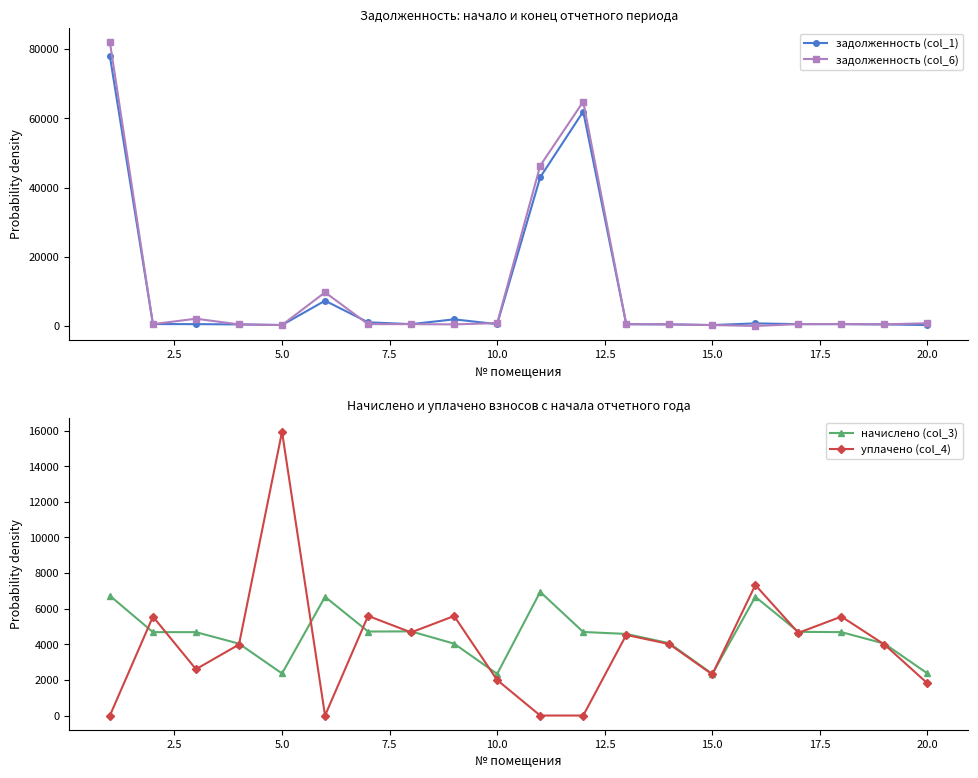

The value of уплачено (col_4) at 20.0 is 1808.8. True or false?

True